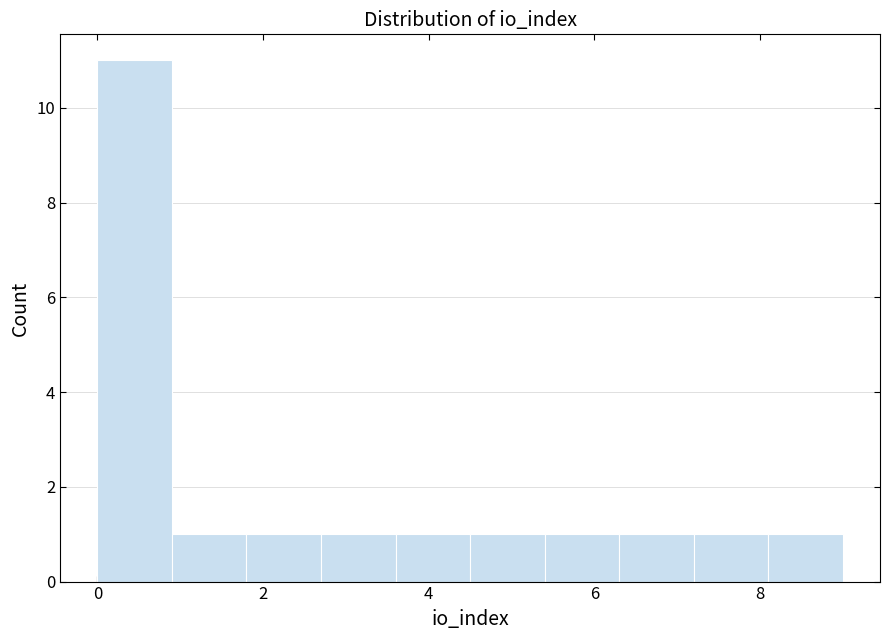

Which range on the x-axis has the tallest bar?

0.0 to 0.9